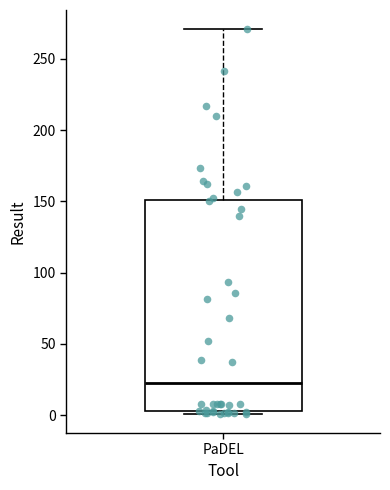

Transcribe this box plot: give where the median line is, the range the box spans, and where the two whiskers end, as read against the y-axis. The values are not printed on the chart, so give them approximately, as read against the axis.

median 25, box 5 to 150, whiskers 0 to 270